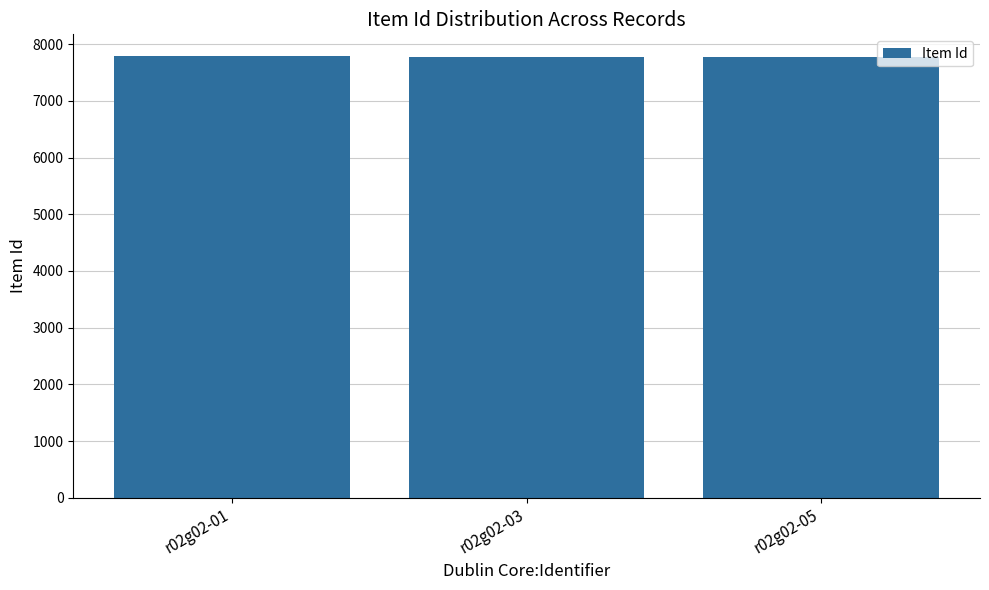

What is the maximum value shown in the chart?

7785